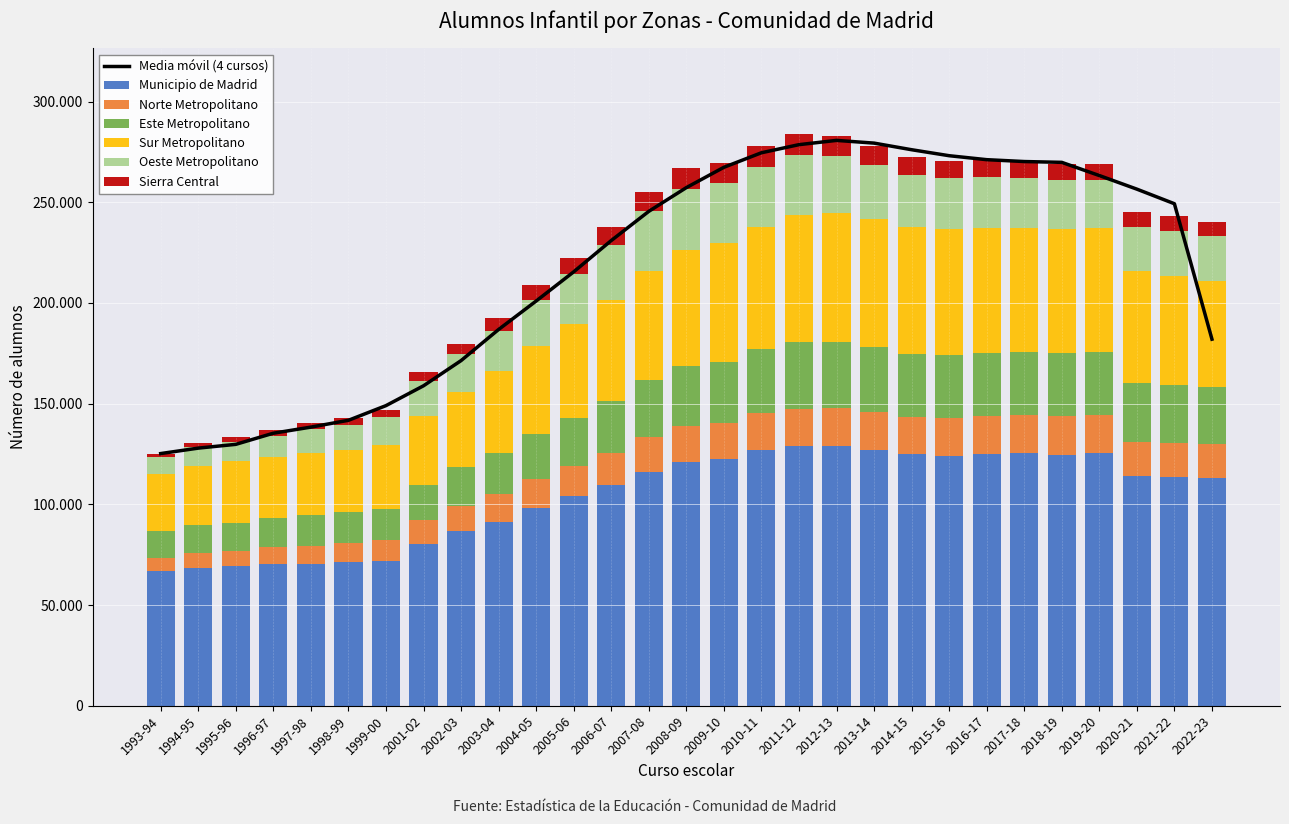

What is the highest value of the Sur Metropolitano series?

63976